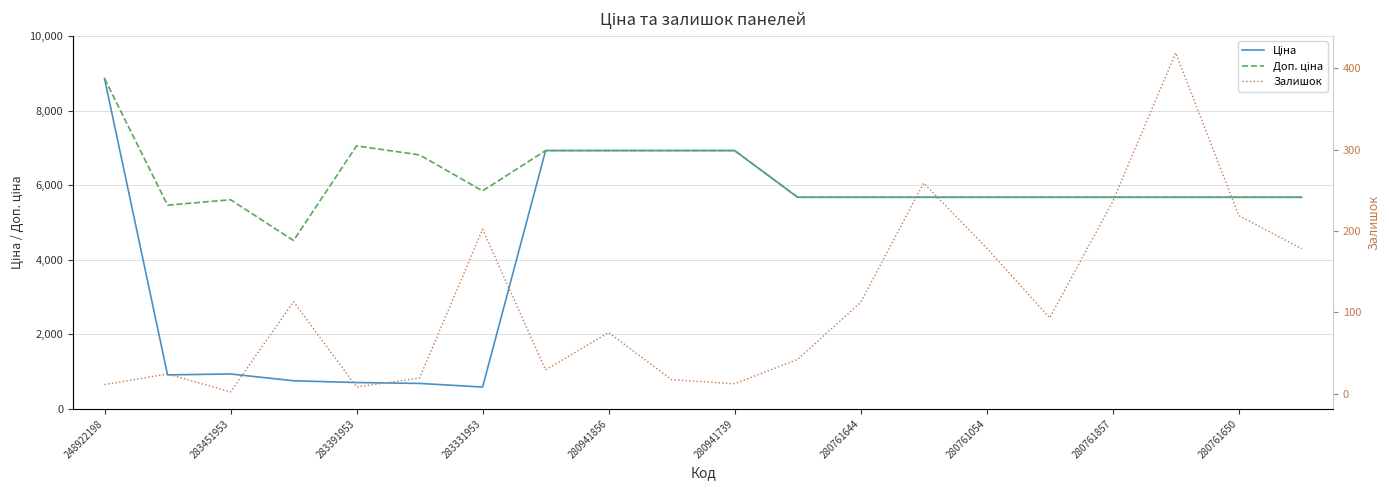

How many values in the Залишок series exceed 93?

9